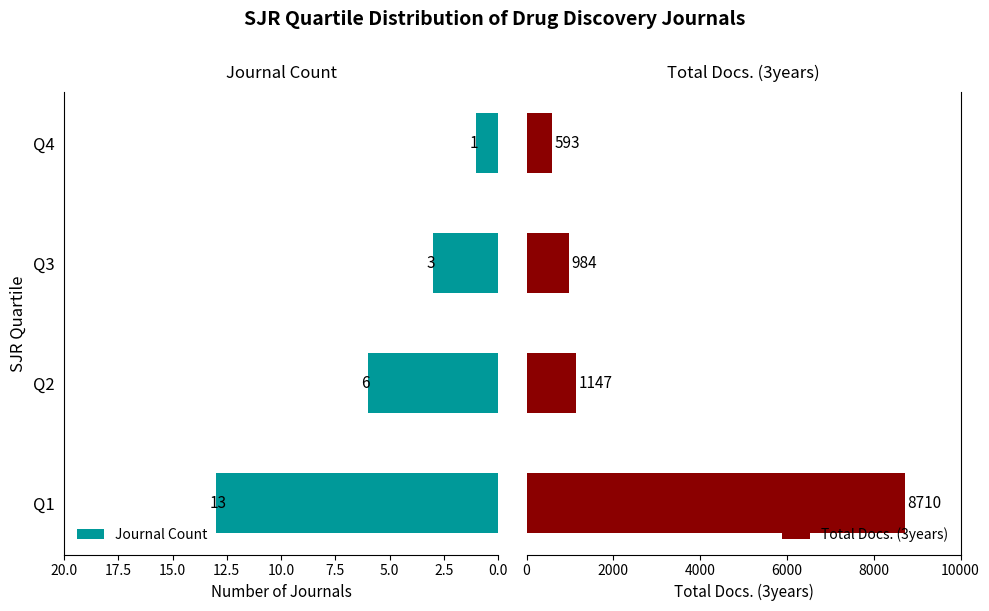

Rank the categories by Journal Count value from highest to lowest.

Q1, Q2, Q3, Q4